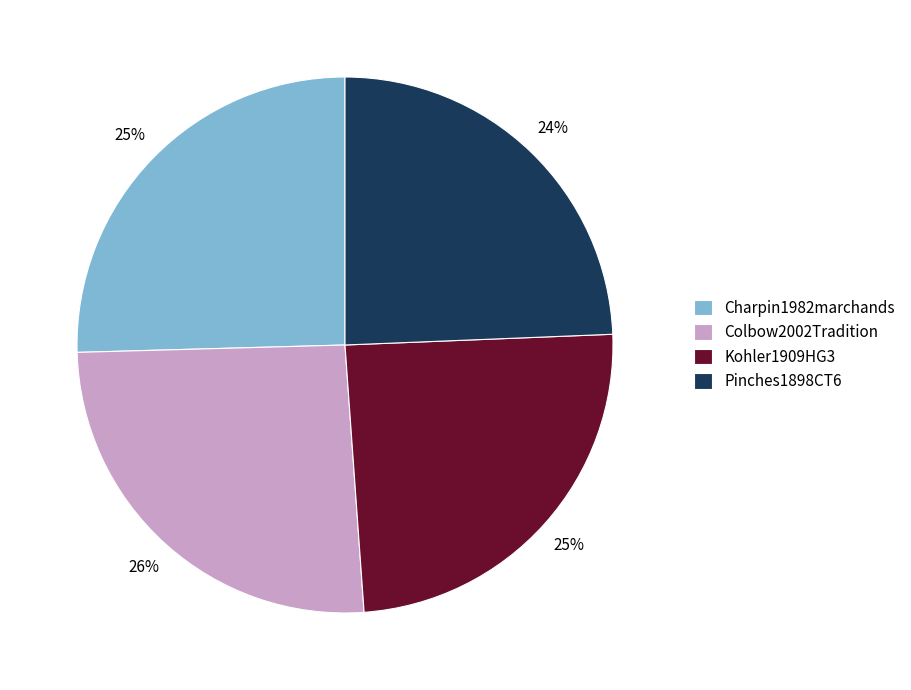

To the nearest percent, what percentage of the pie is Kohler1909HG3?

25%